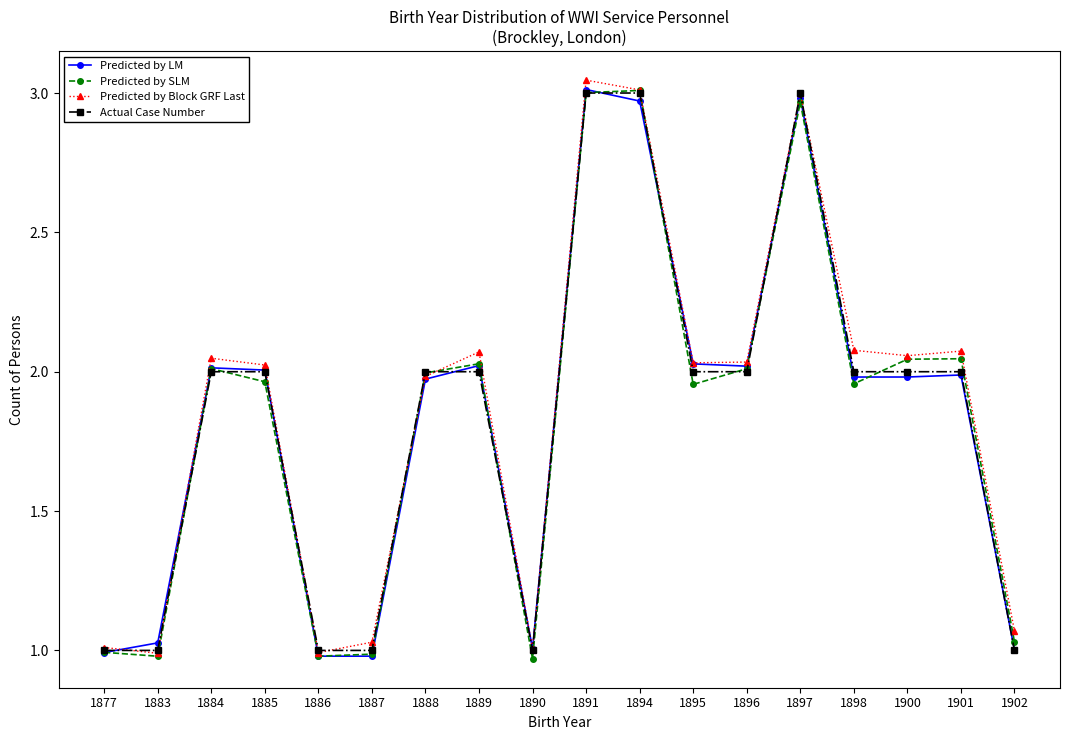

True or false: Predicted by Block GRF Last has more than 1 interior local peaks.

True